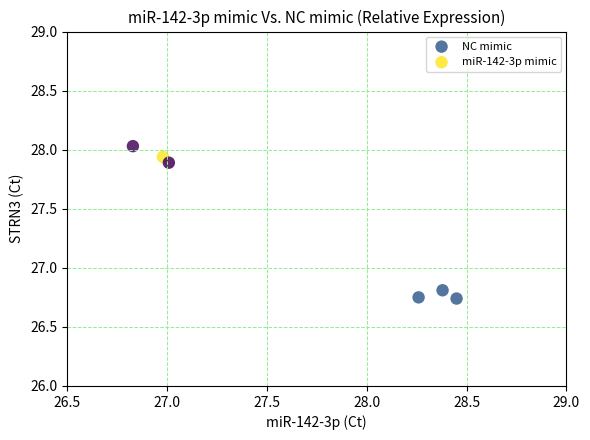

Which series has the widest spread of Y values?

miR-142-3p mimic